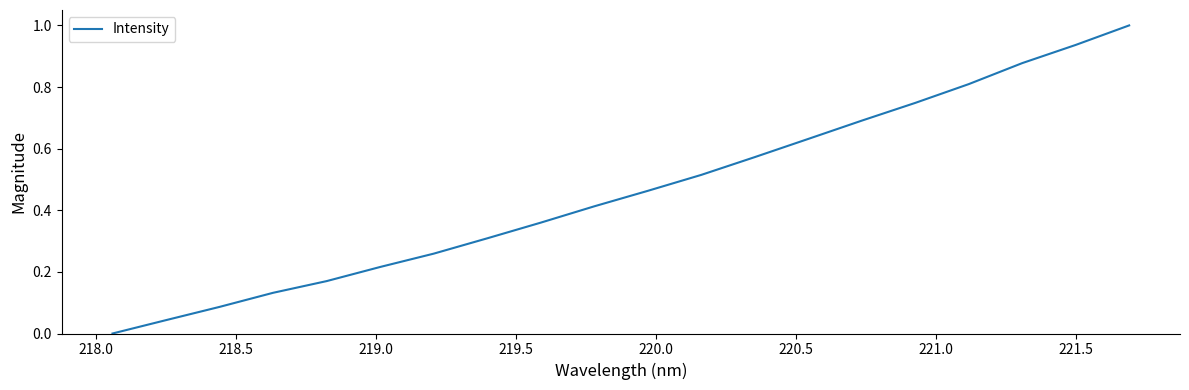

What is the greatest value displayed?

1.0